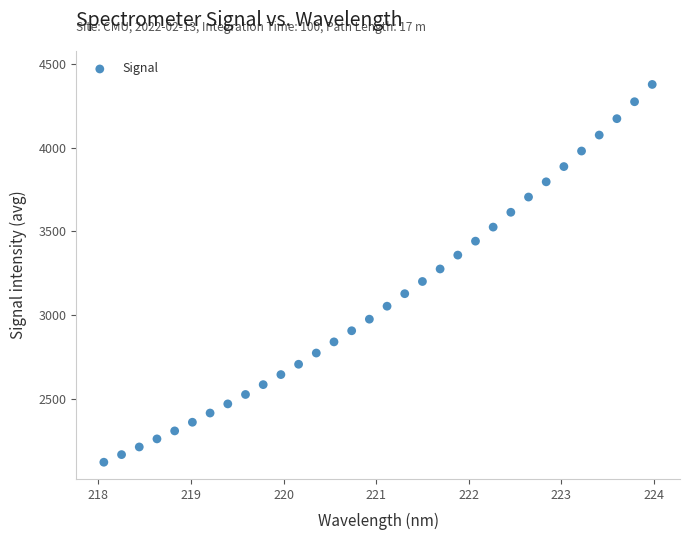

What is the range of X values (max minus min)?

5.9